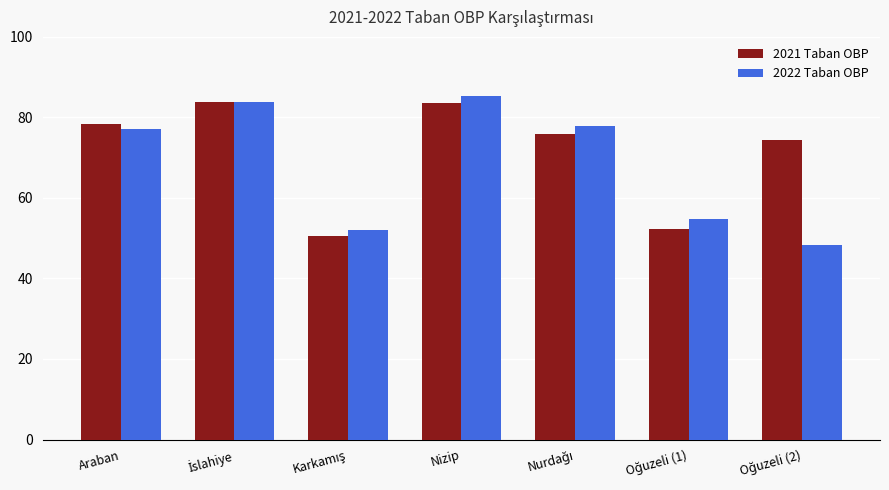

How many data points in 2021 Taban OBP are above 75?

4